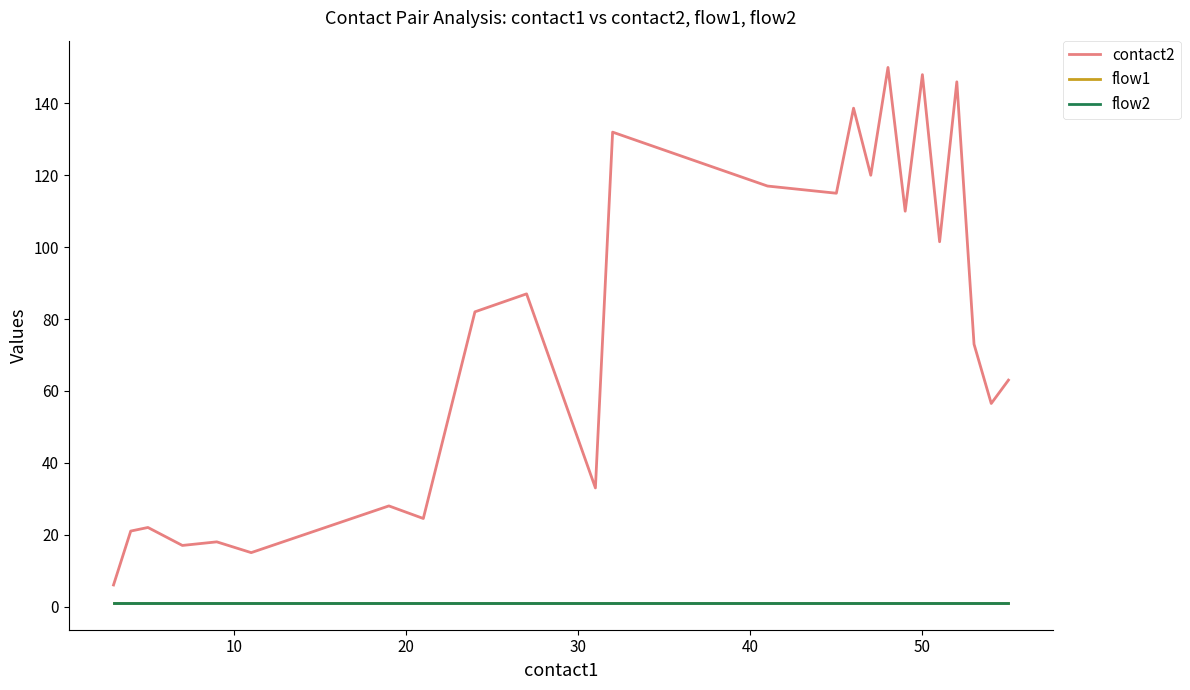

What is the value of the contact2 point at the 14th from the left?

115.0